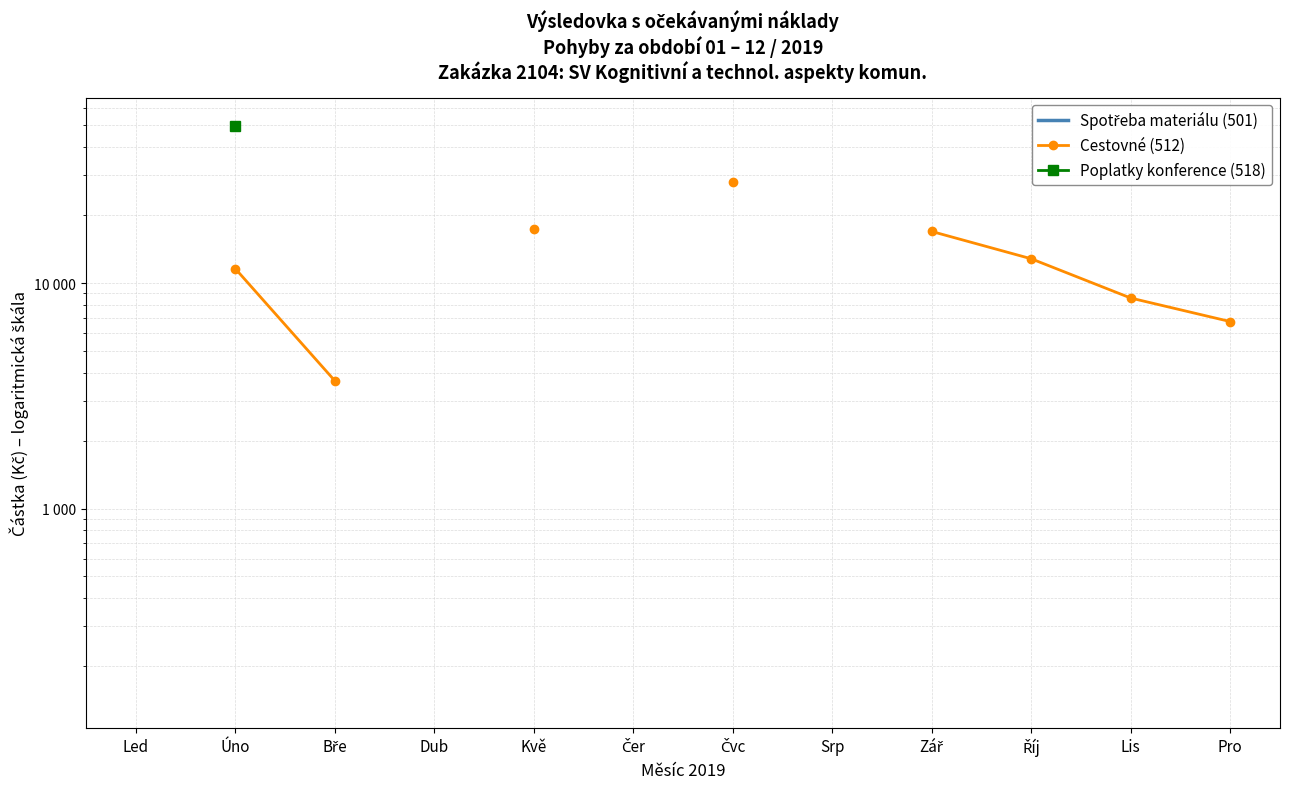

List the labels in order of Spotřeba materiálu (501) value, largest first.

Led, Úno, Bře, Dub, Kvě, Čer, Čvc, Srp, Zář, Říj, Lis, Pro